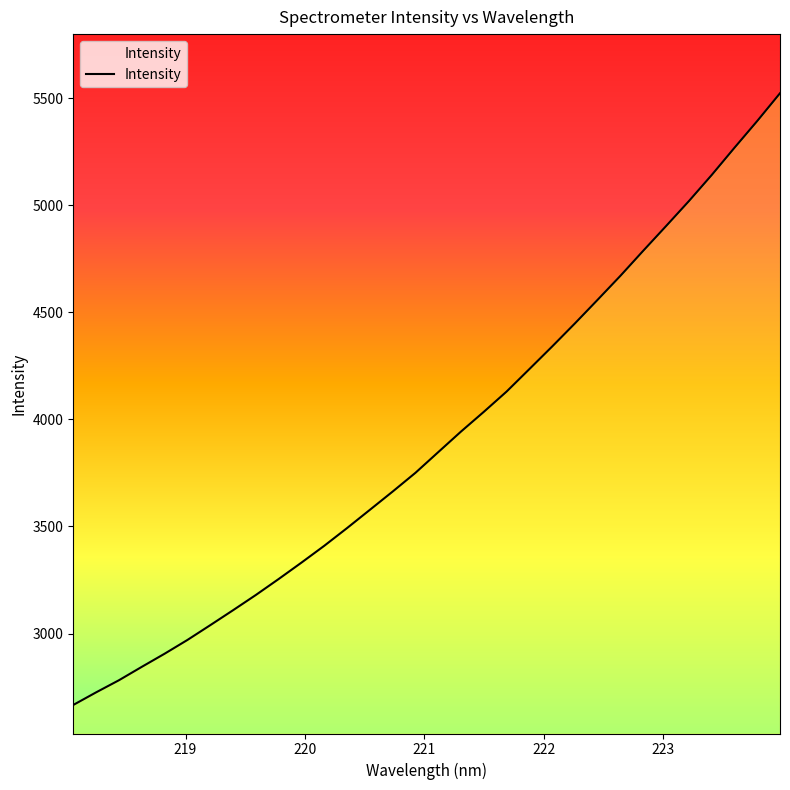

What is the average value?

3904.5